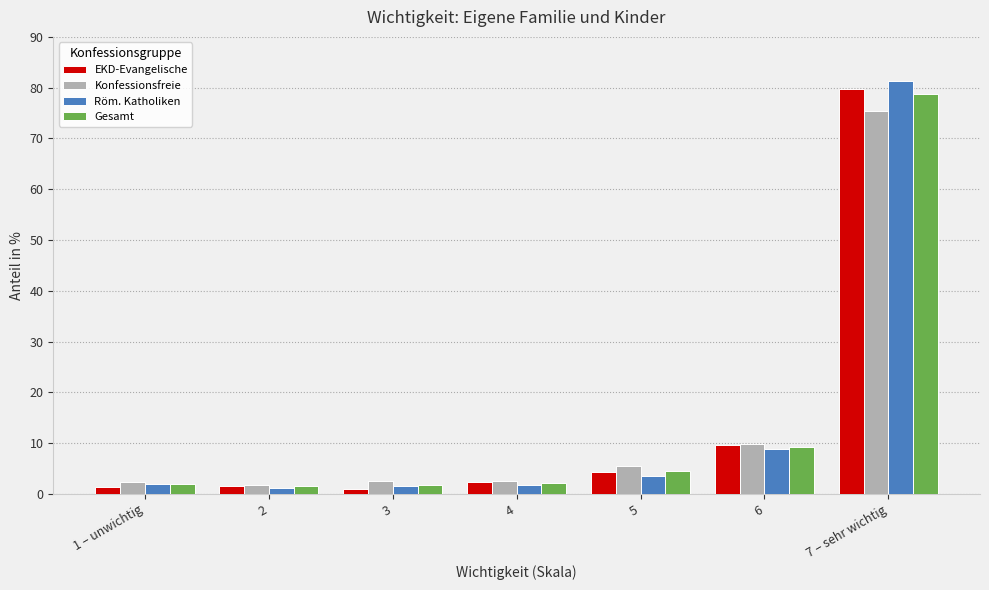

How many data points does each series have?

7